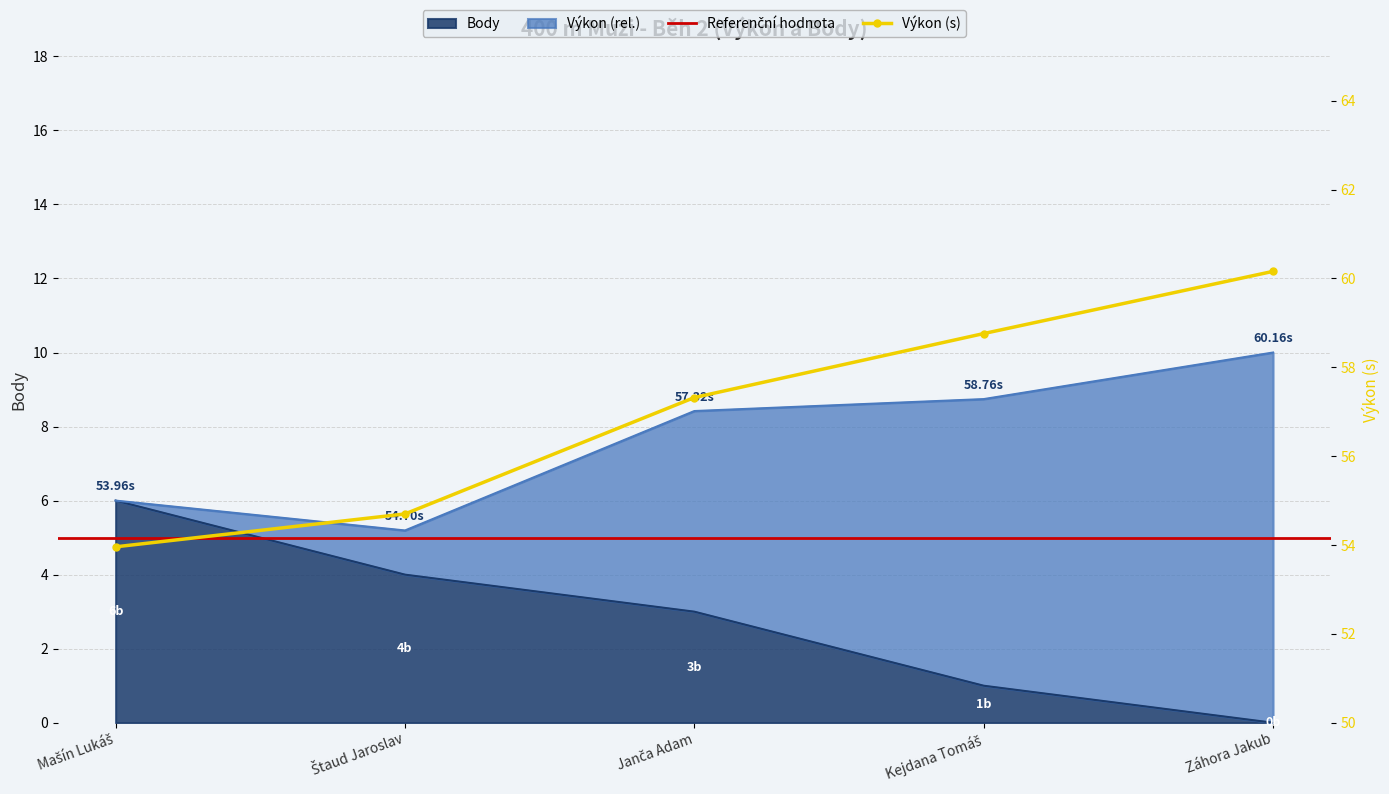

Between Mašín Lukáš and Záhora Jakub, which series saw the biggest shift?

Výkon